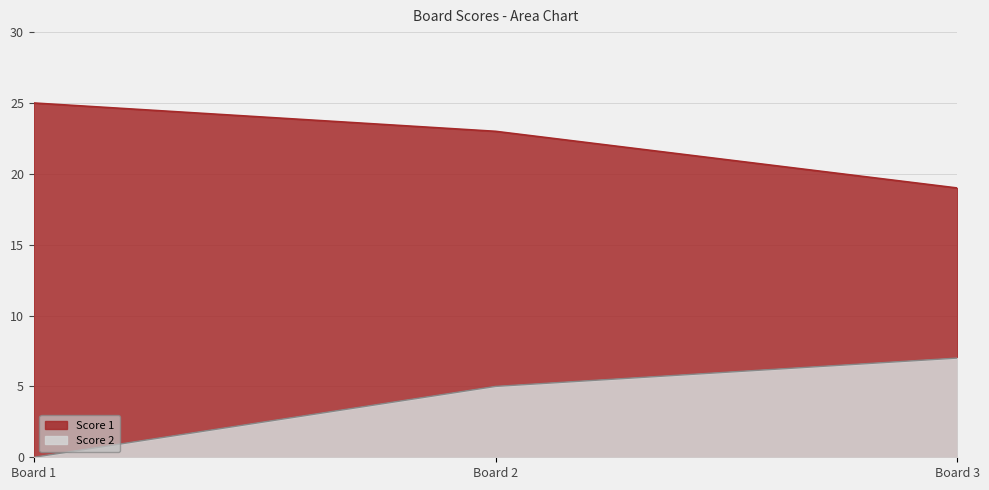

How many data points in Score 1 are above 23?

1